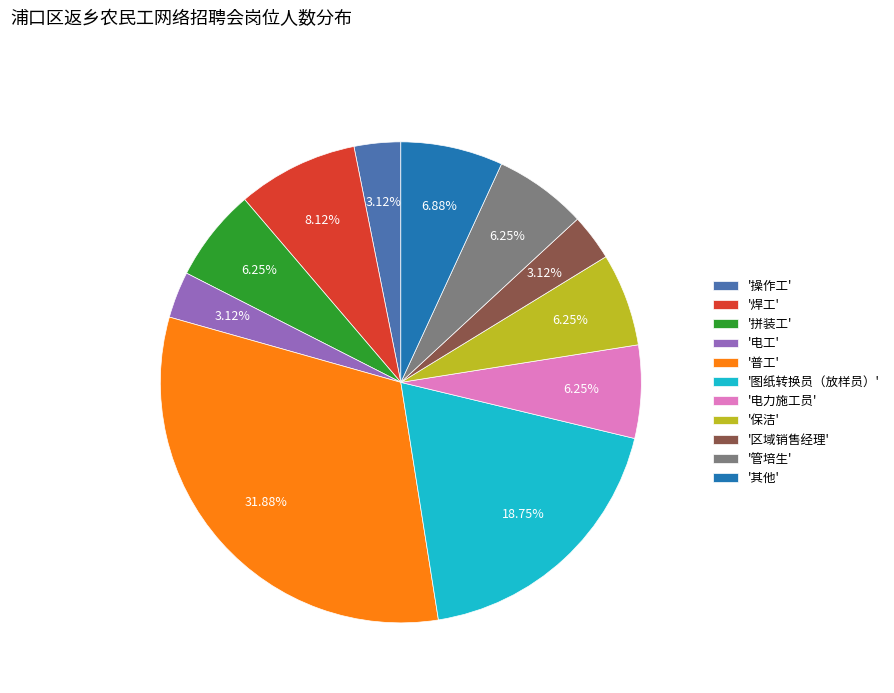

Count the number of slices in the pie.

11